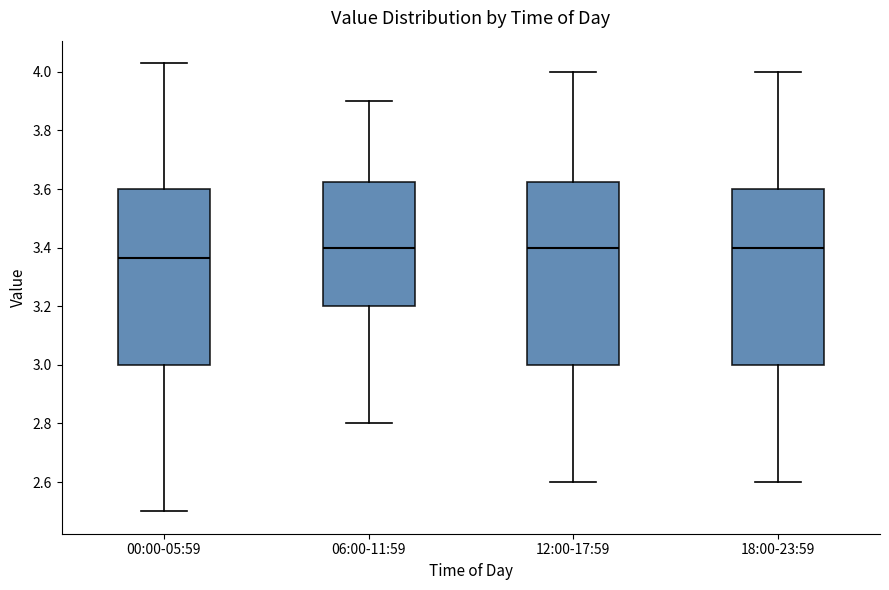

Which box has the lowest median line?

00:00-05:59